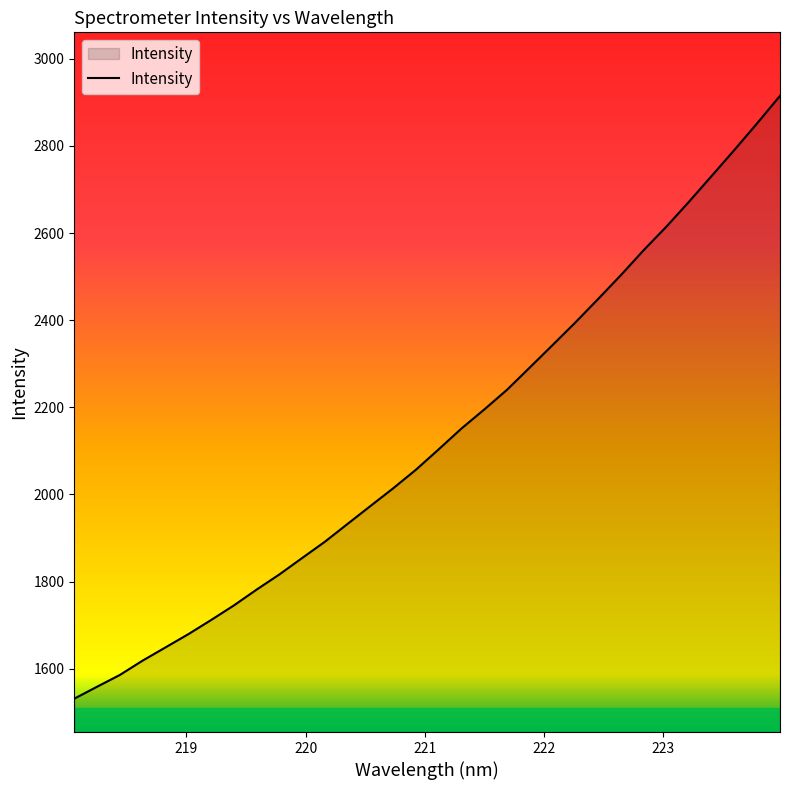

What is the difference between the maximum and minimum values?

1383.4